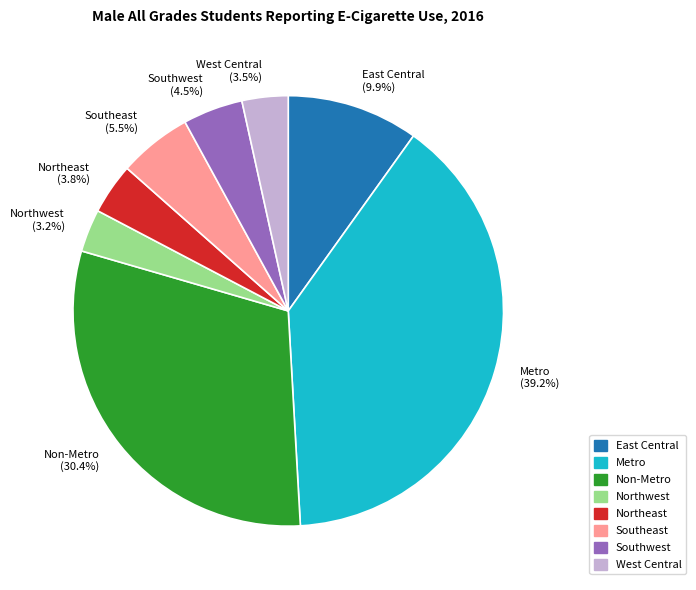

Which has a higher value, East Central (9.9%) or Northeast (3.8%)?

East Central (9.9%)